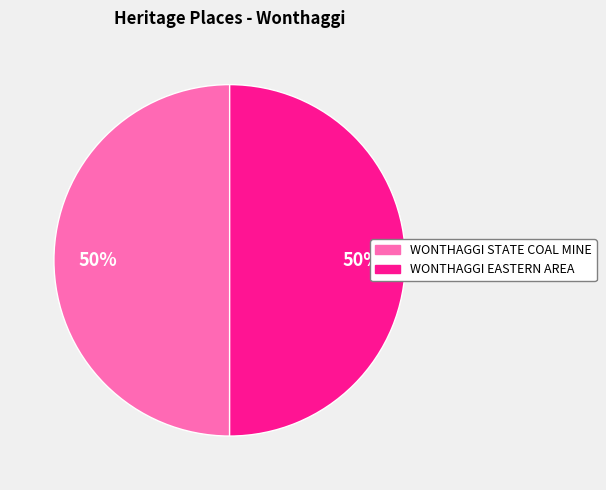

To the nearest percent, what is the average slice percentage?

50%